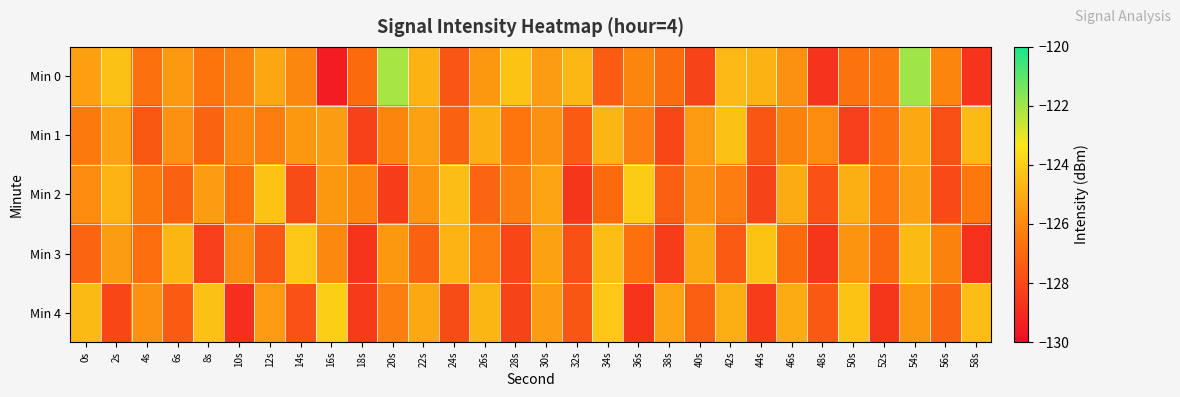

Which series has the widest spread of values?

Min 0